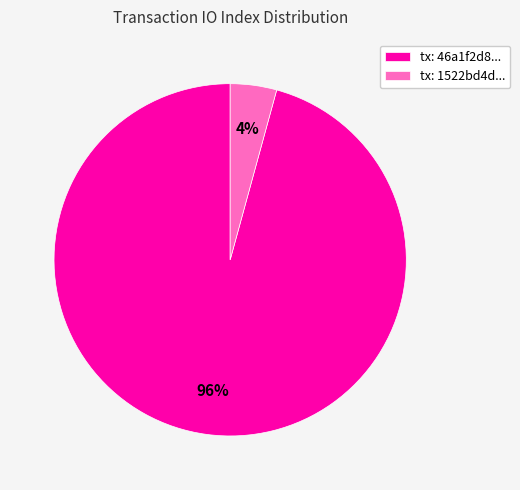

Do tx: 1522bd4d... and tx: 46a1f2d8... together represent more than half of the pie?

Yes